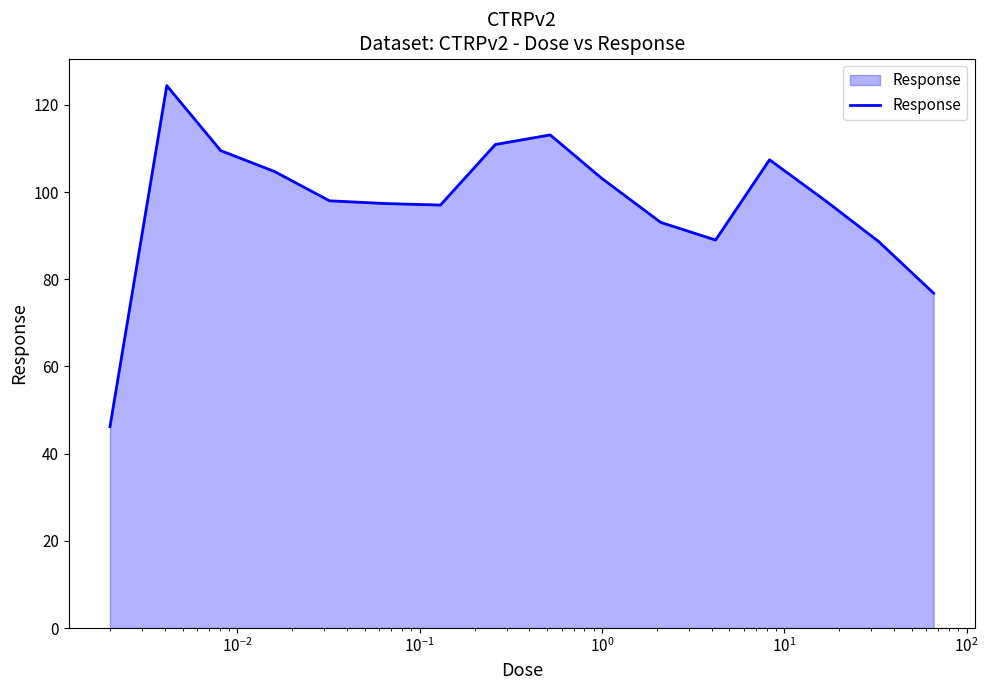

How many series are shown in this chart?

1